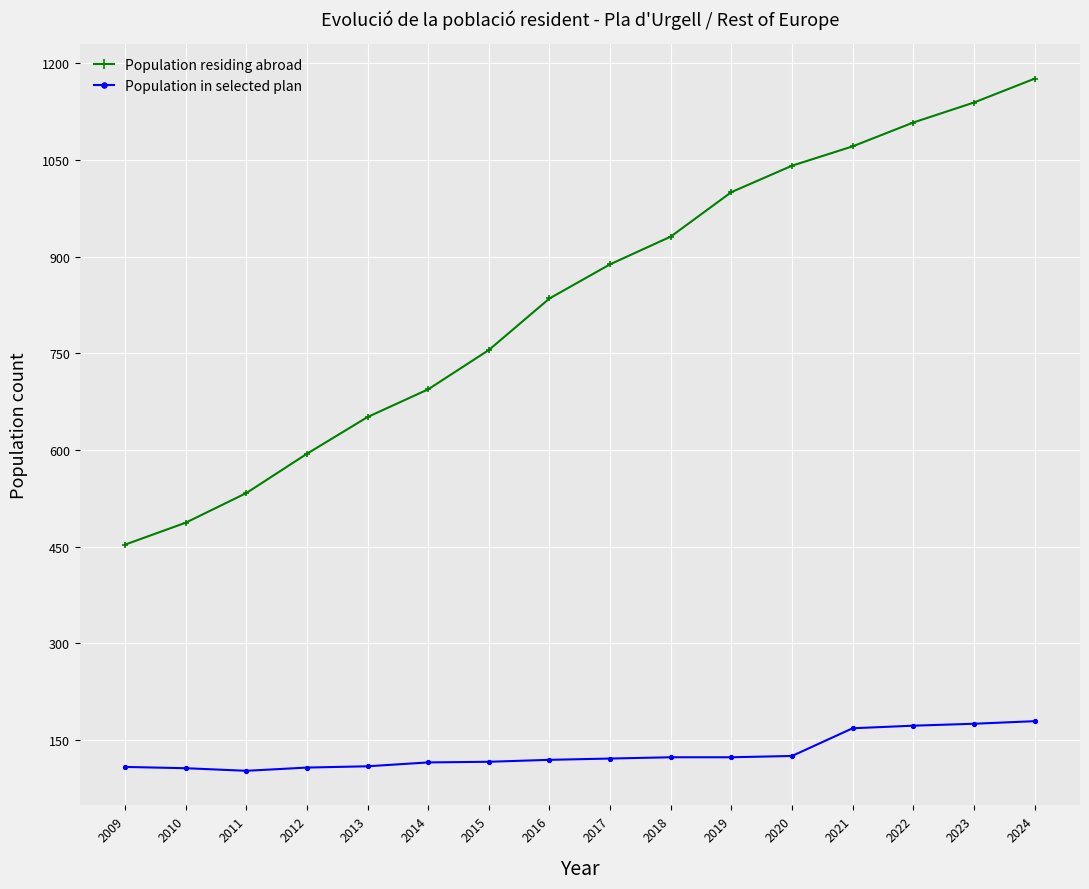

What is the minimum value shown in the chart?

102